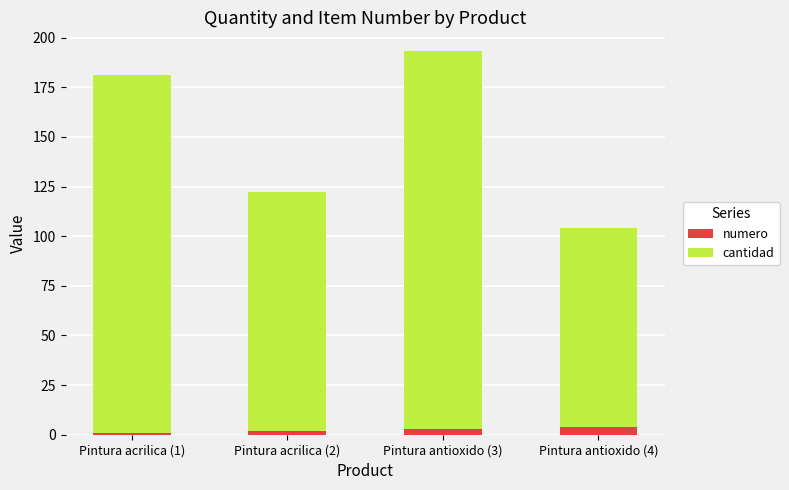

Does the chart contain stacked bars?

Yes